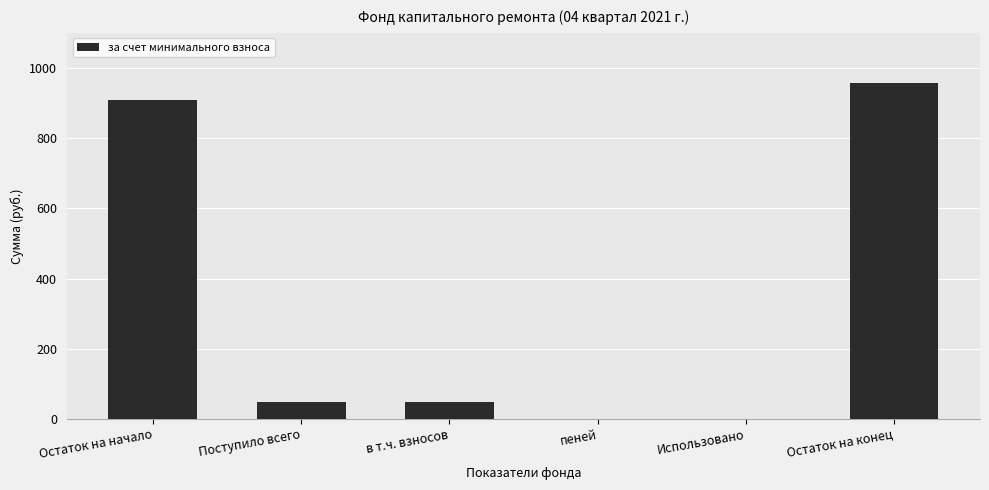

True or false: the data shows 49.8 at Поступило всего.

True